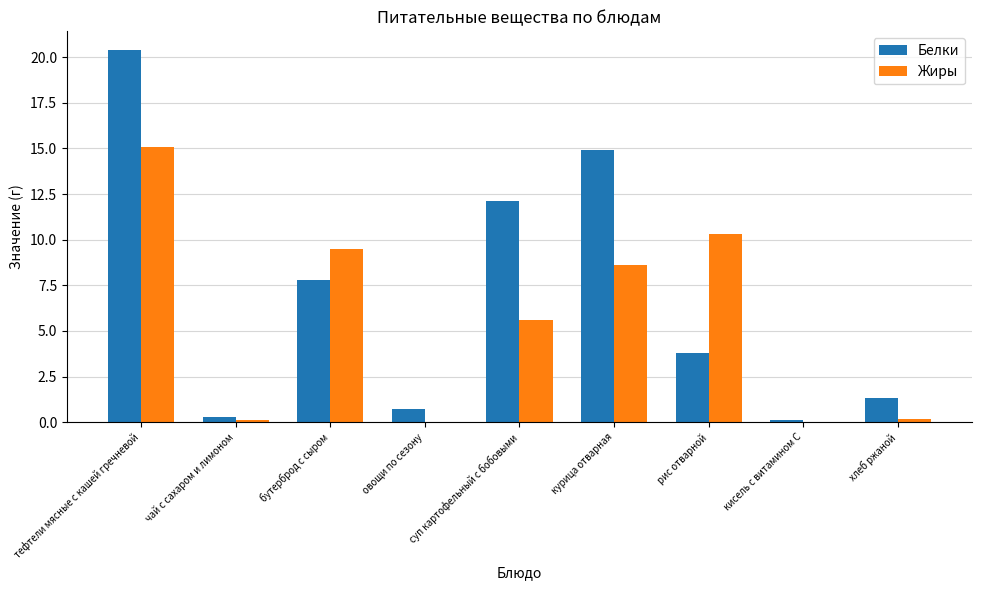

What is the approximate value of Жиры at курица отварная?

8.6